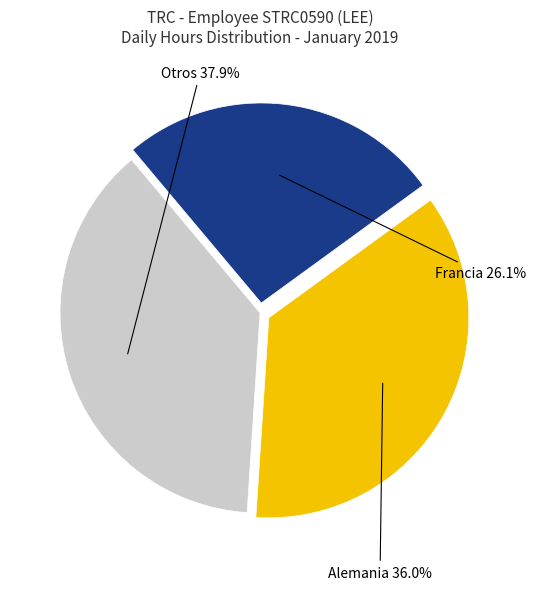

Is there a majority slice in this chart?

No